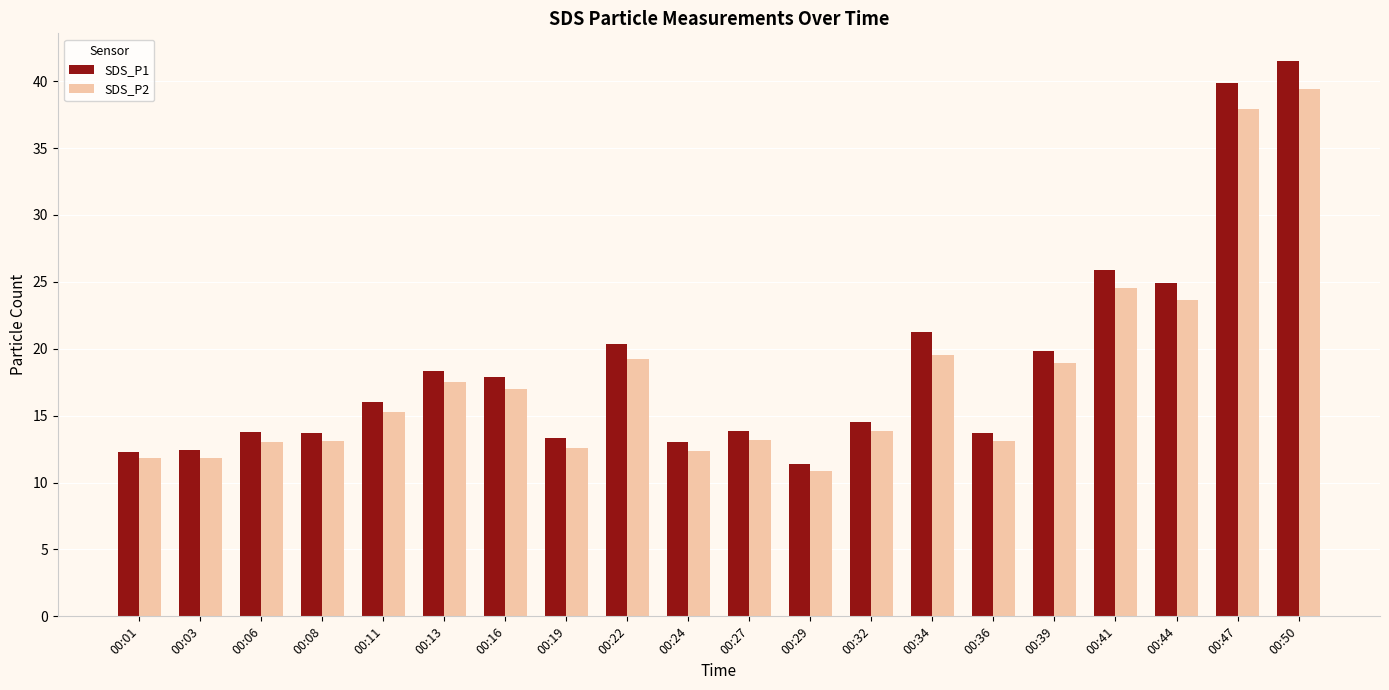

What is the average value of the SDS_P1 series?

18.9